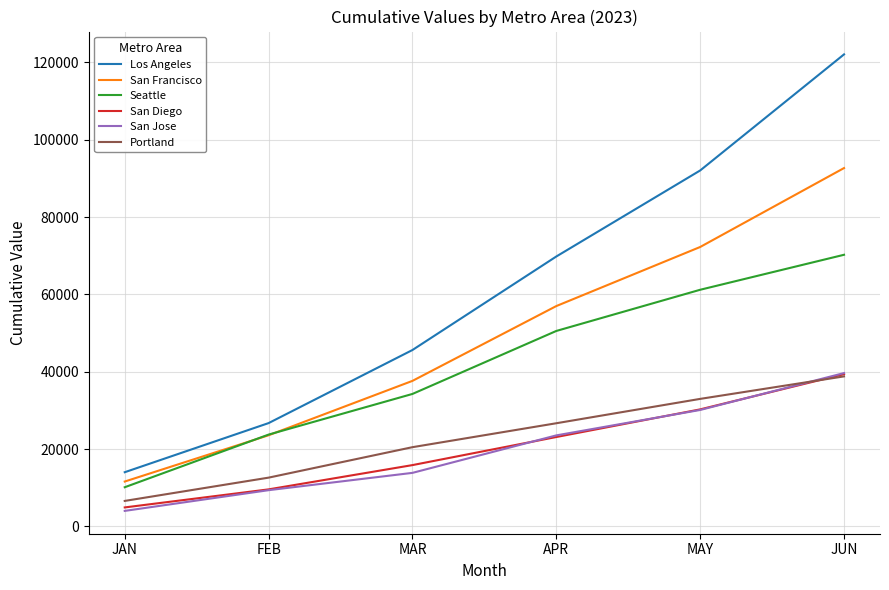

What is the average value of the San Jose series?

20092.7